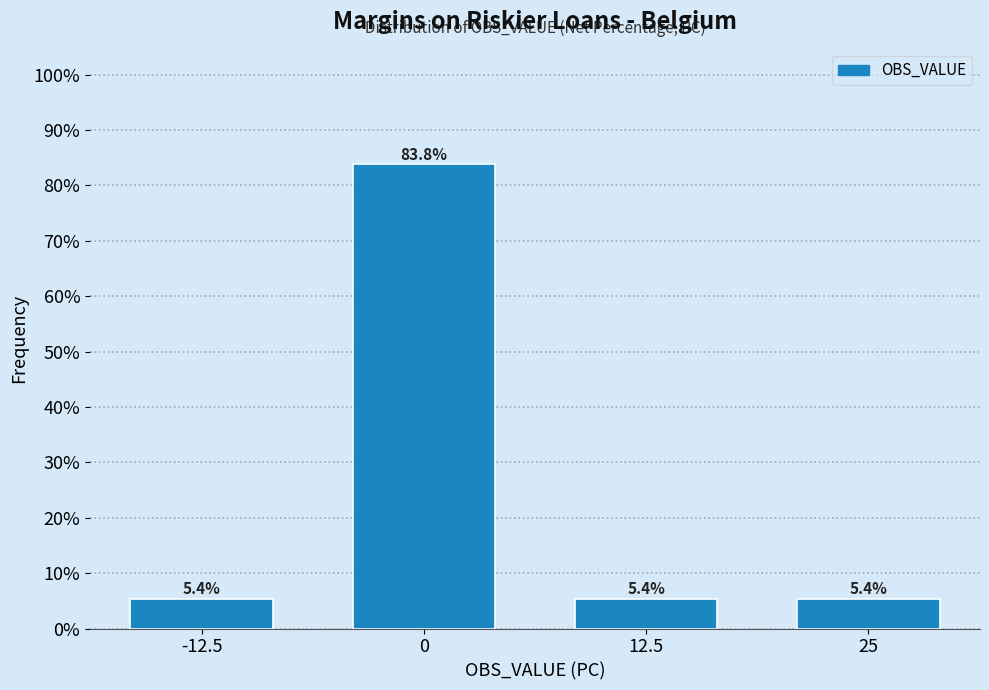

Reading left to right, list all the values displayed in this chart.

-12.5=5.4	0=83.8	12.5=5.4	25=5.4